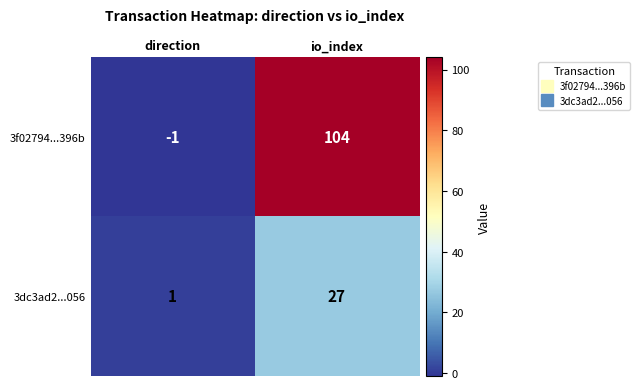

Rank the series at direction from lowest to highest value.

3f02794...396b, 3dc3ad2...056